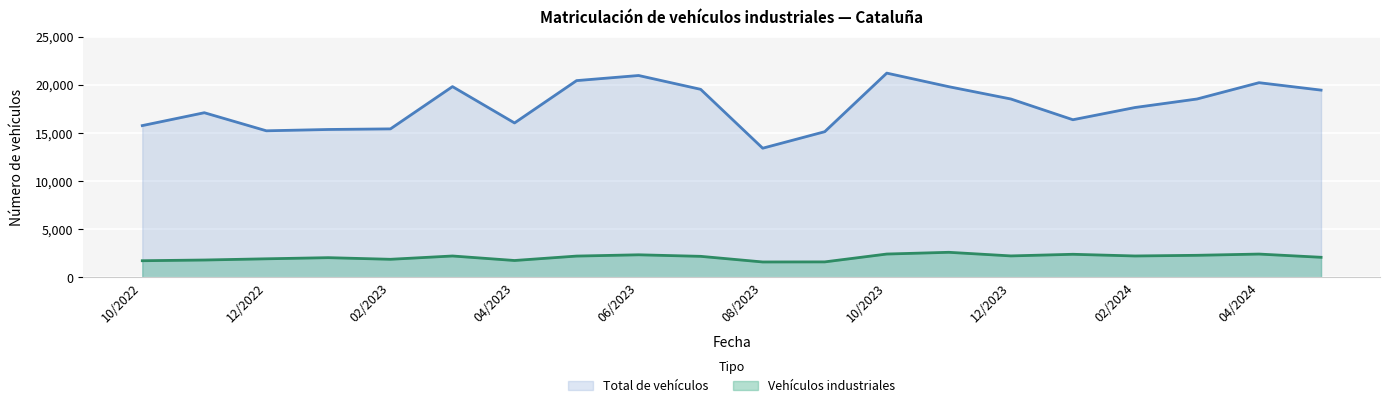

The value of Total de vehículos at 01/2024 is 26388. True or false?

False